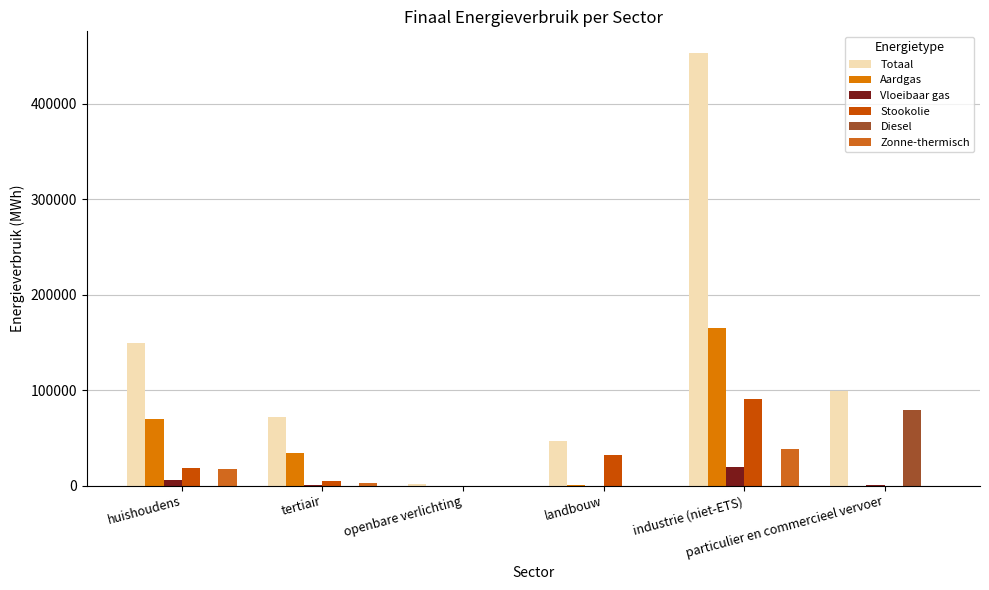

What are all the series names shown in the legend?

Totaal, Aardgas, Vloeibaar gas, Stookolie, Diesel, Zonne-thermisch